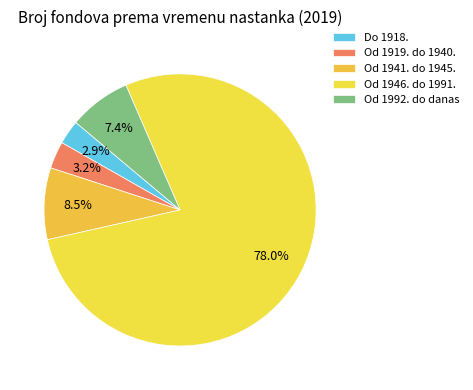

How many segments does this pie chart have?

5